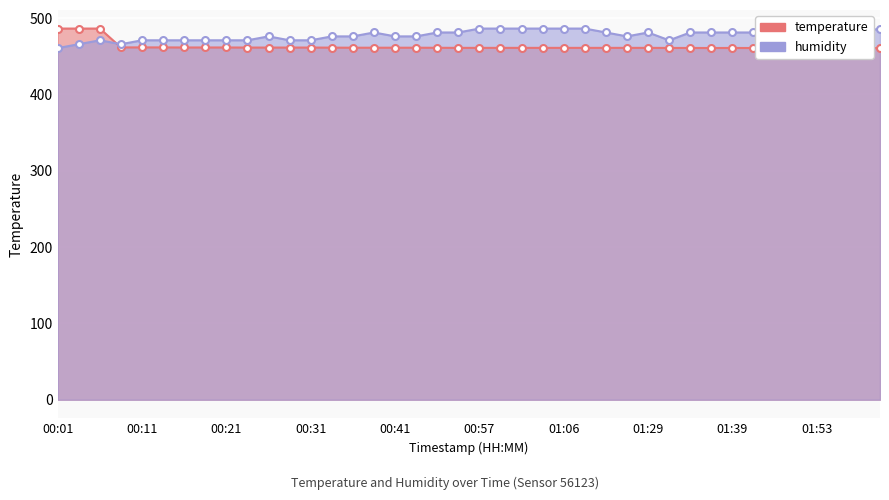

Where do temperature and humidity first cross each other?

00:06 and 00:08